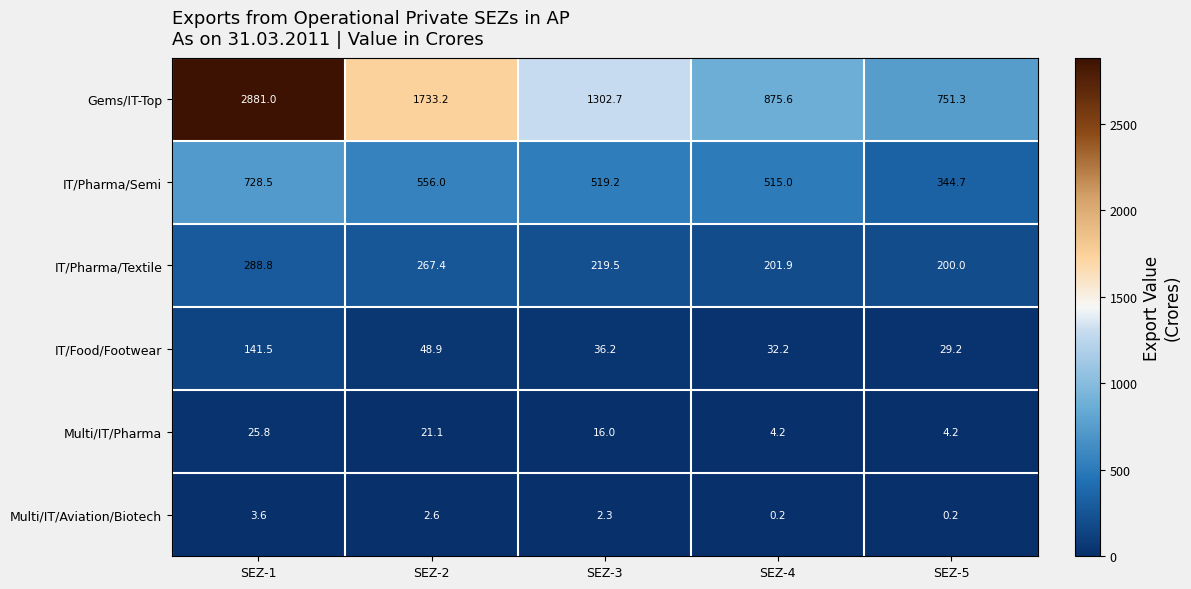

Reading left to right, what are all the values shown in this chart?

Gems/IT-Top: SEZ-1=2881.0	SEZ-2=1733.2	SEZ-3=1302.7	SEZ-4=875.6	SEZ-5=751.3
IT/Pharma/Semi: SEZ-1=728.5	SEZ-2=556.0	SEZ-3=519.2	SEZ-4=515.0	SEZ-5=344.7
IT/Pharma/Textile: SEZ-1=288.8	SEZ-2=267.4	SEZ-3=219.5	SEZ-4=201.9	SEZ-5=200.0
IT/Food/Footwear: SEZ-1=141.5	SEZ-2=48.9	SEZ-3=36.2	SEZ-4=32.2	SEZ-5=29.2
Multi/IT/Pharma: SEZ-1=25.8	SEZ-2=21.1	SEZ-3=16.0	SEZ-4=4.2	SEZ-5=4.2
Multi/IT/Aviation/Biotech: SEZ-1=3.6	SEZ-2=2.6	SEZ-3=2.3	SEZ-4=0.2	SEZ-5=0.2